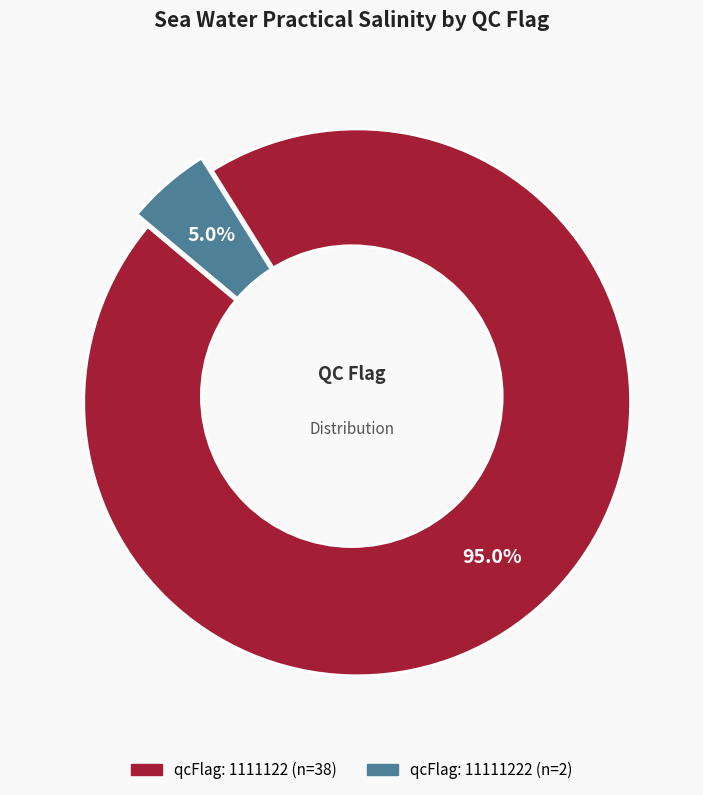

Does 33 account for over 50% of the chart?

No